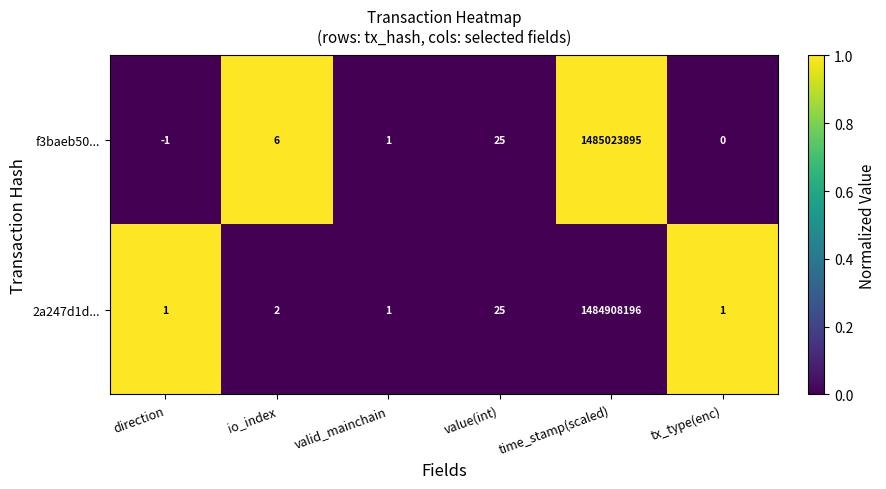

At how many categories does at least one series exceed 0?

6